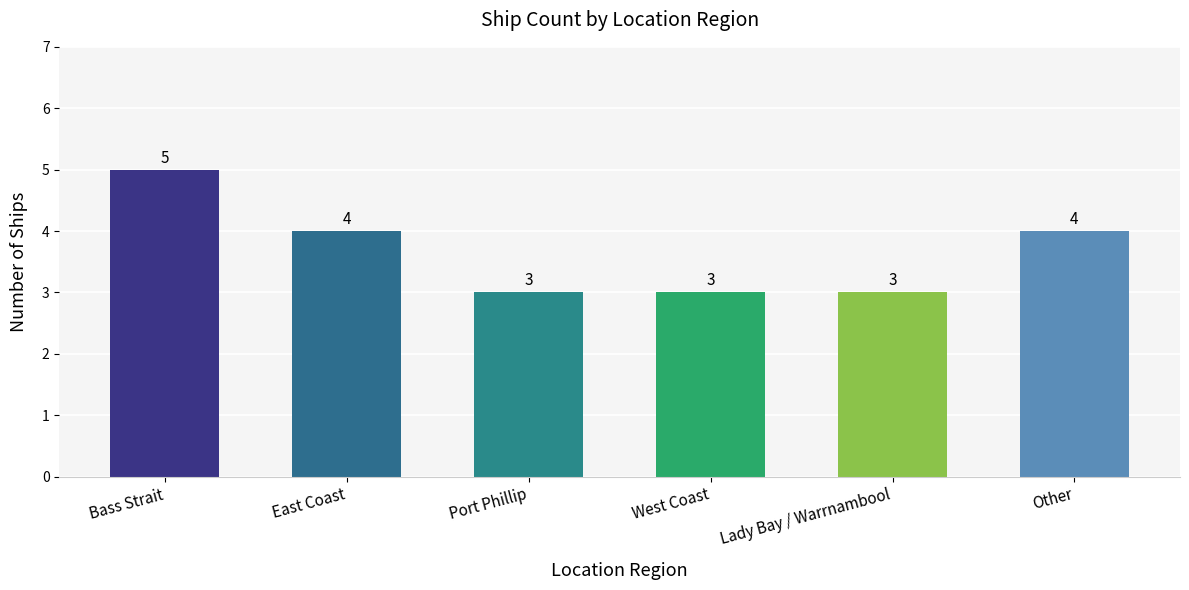

What is the label of the 3rd bar from the left?

Port Phillip